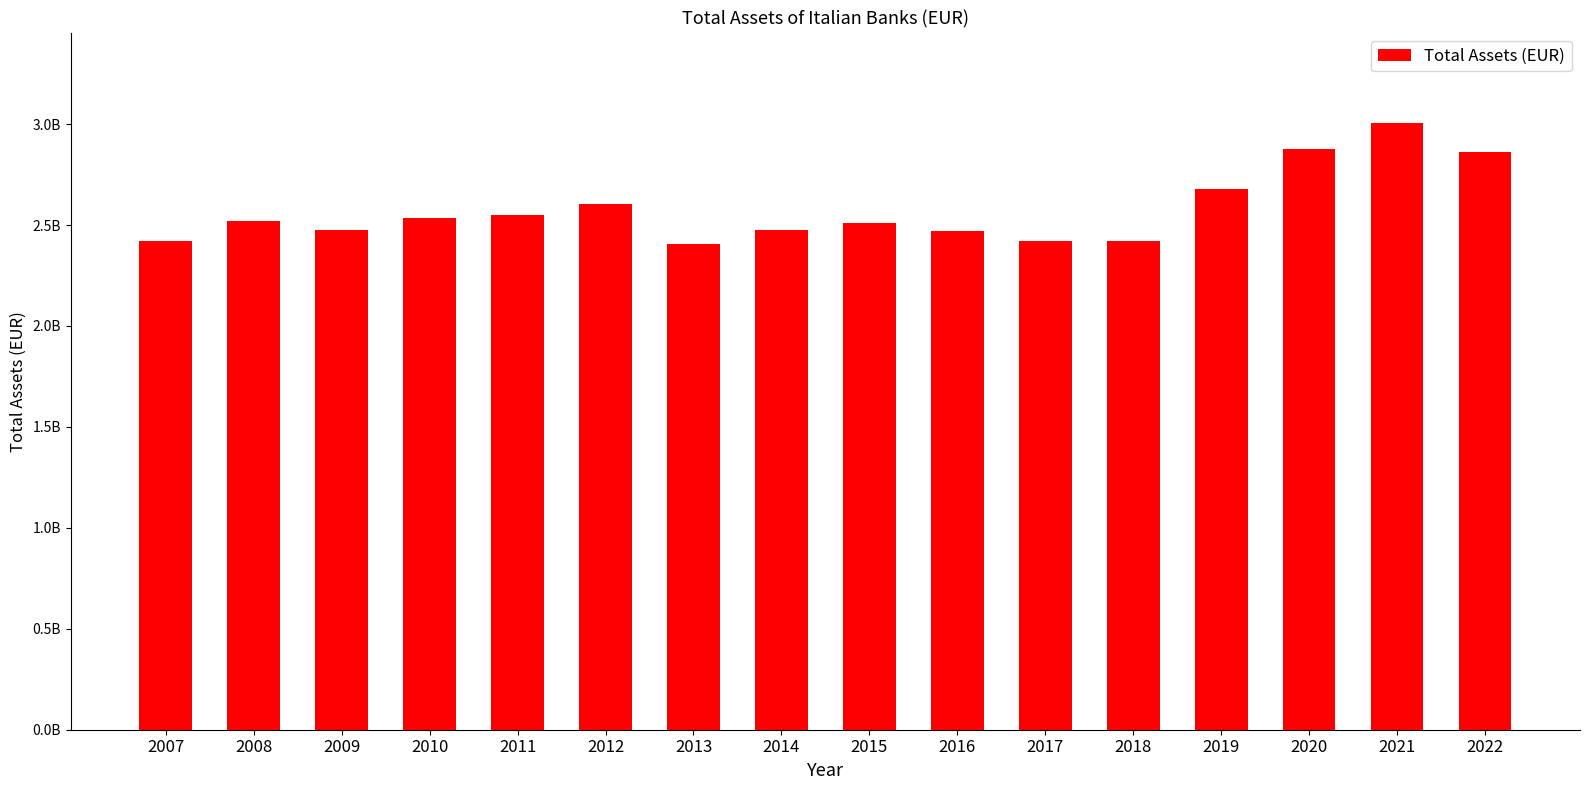

Are the bars horizontal?

No